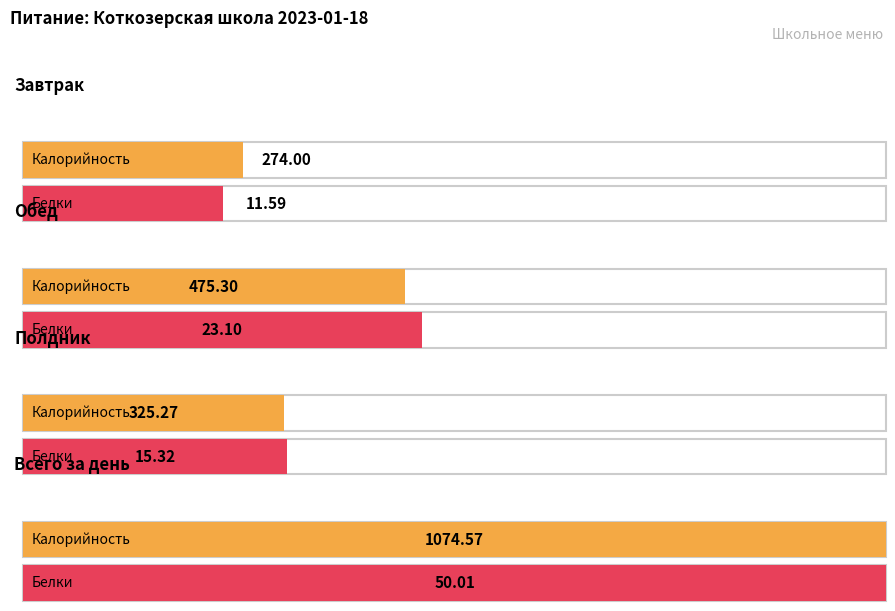

Reading left to right, extract all data points from this chart.

Калорийность: 274.0	475.3	325.3	1074.6
Белки: 11.6	23.1	15.3	50.0